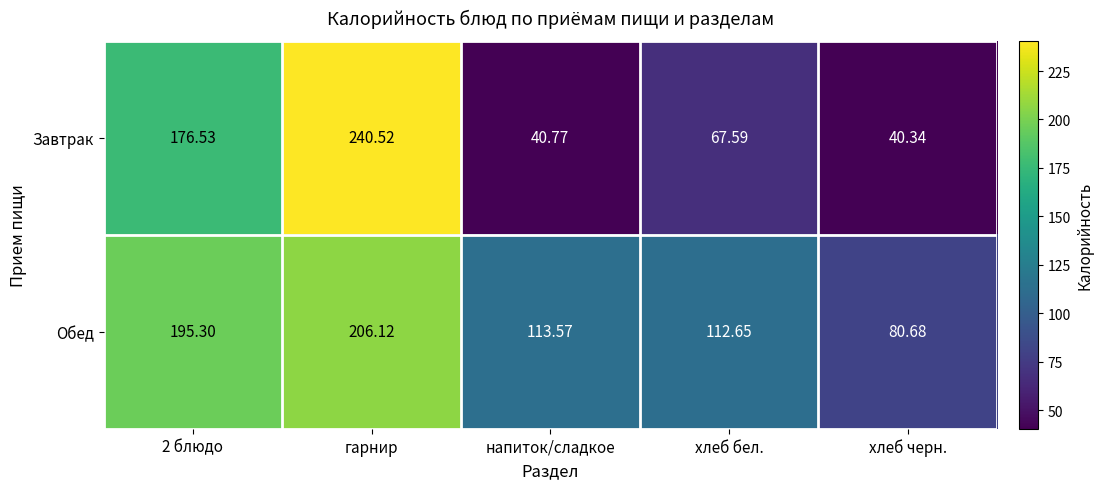

Which category has the highest value across all series?

гарнир